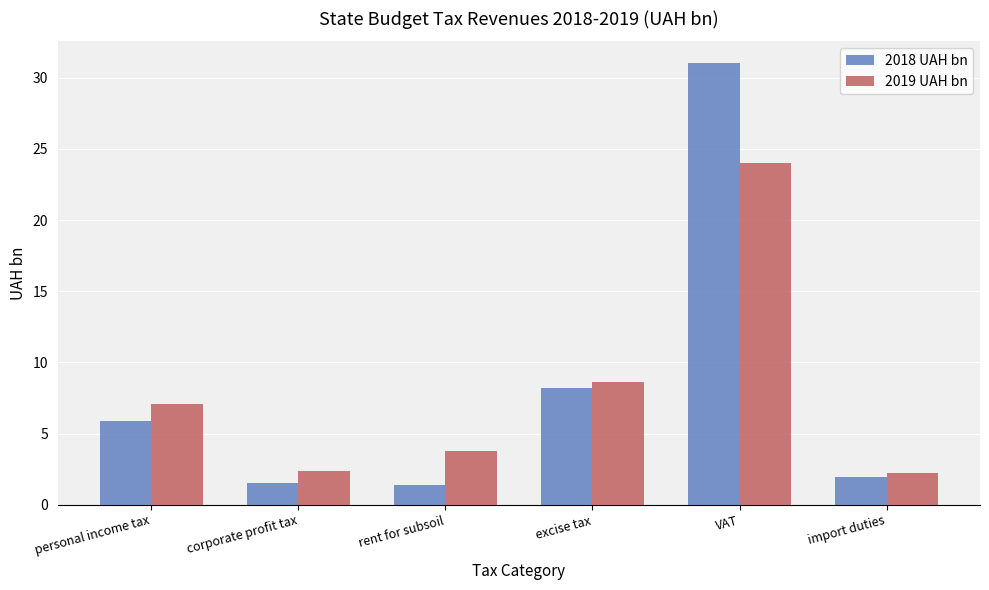

How many series are shown in this chart?

2